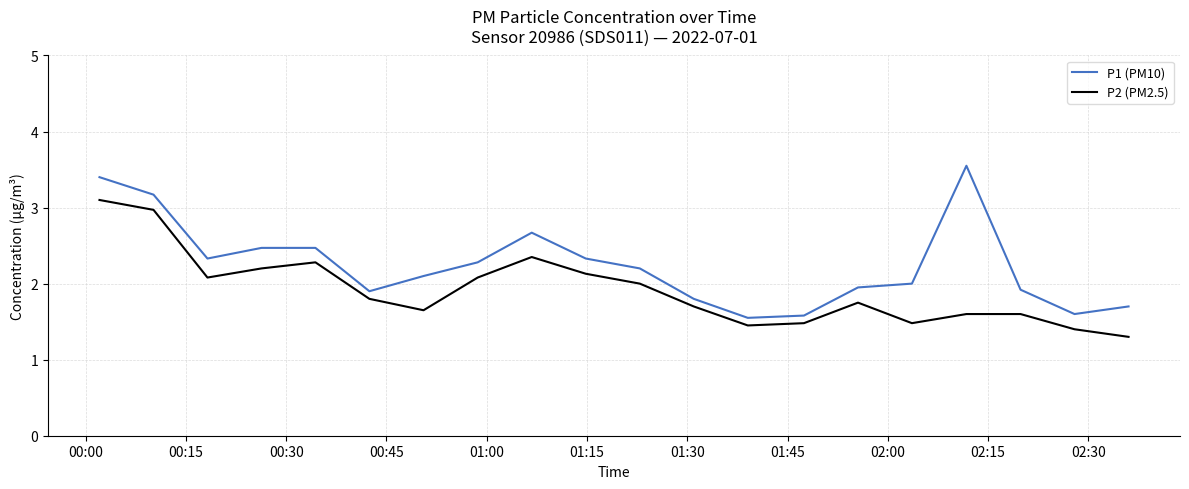

Rank the series by their average value, from lowest to highest.

P2 (PM2.5), P1 (PM10)